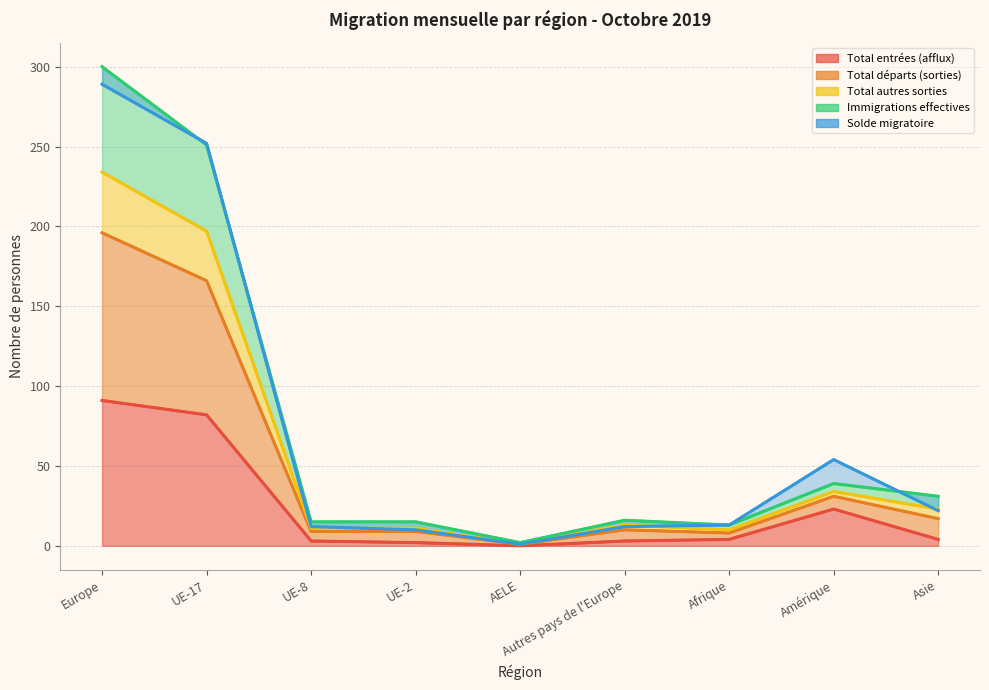

The value of Total autres sorties at Amérique is 39. True or false?

True